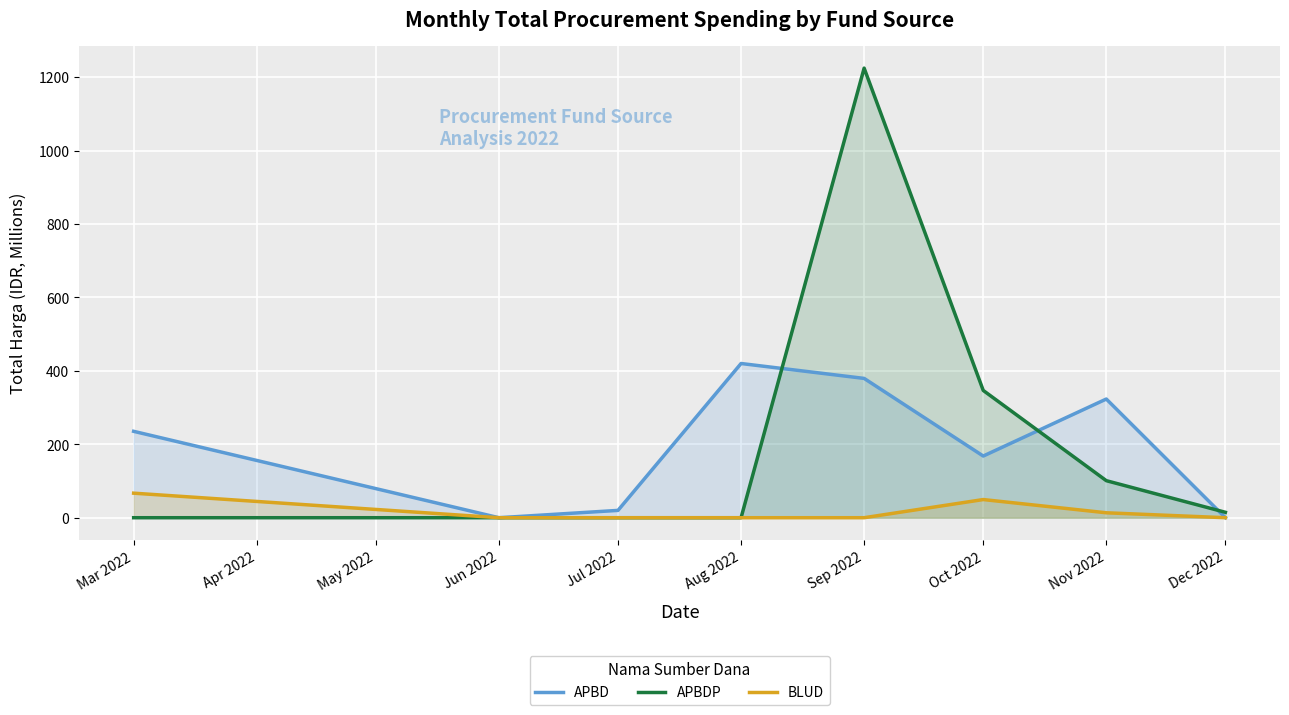

Rank the series by their maximum value, from highest to lowest.

APBDP, APBD, BLUD